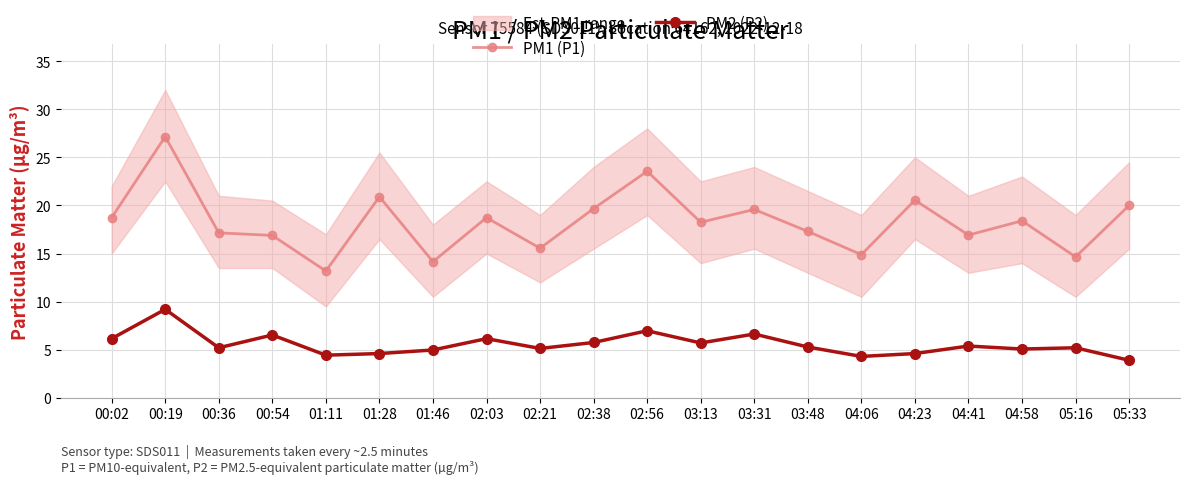

List the series in order of their peak value, highest first.

PM1 (P1), PM2 (P2)